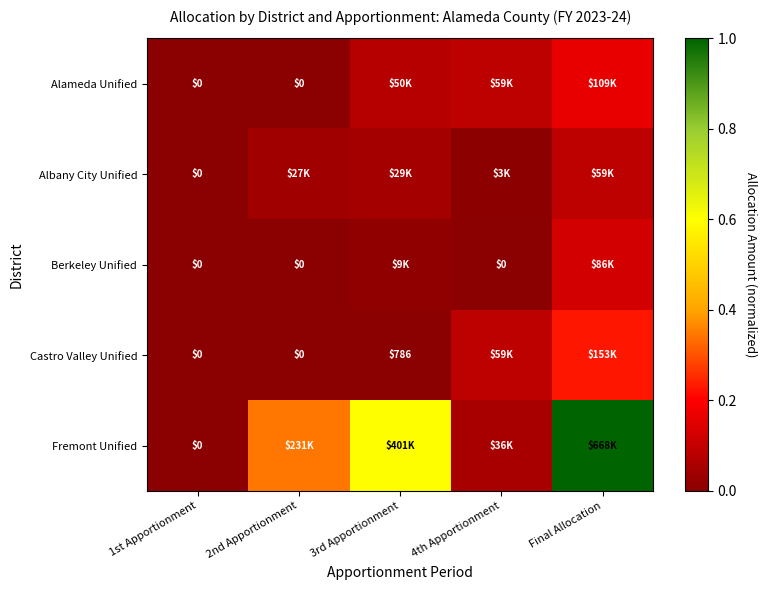

Is it true that Berkeley Unified equals 0.0 at 3rd Apportionment?

False